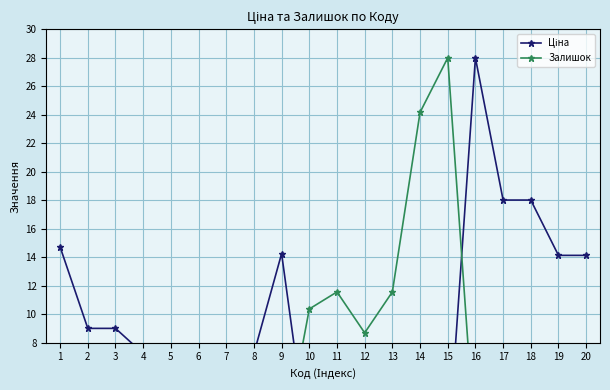

Is this an area chart (filled region under the line)?

No